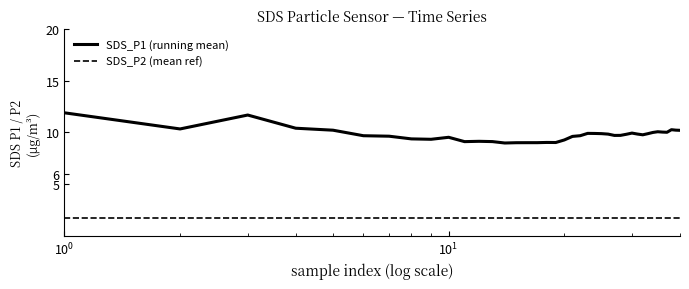

Which series has the largest total across all categories?

SDS_P1 (running mean)